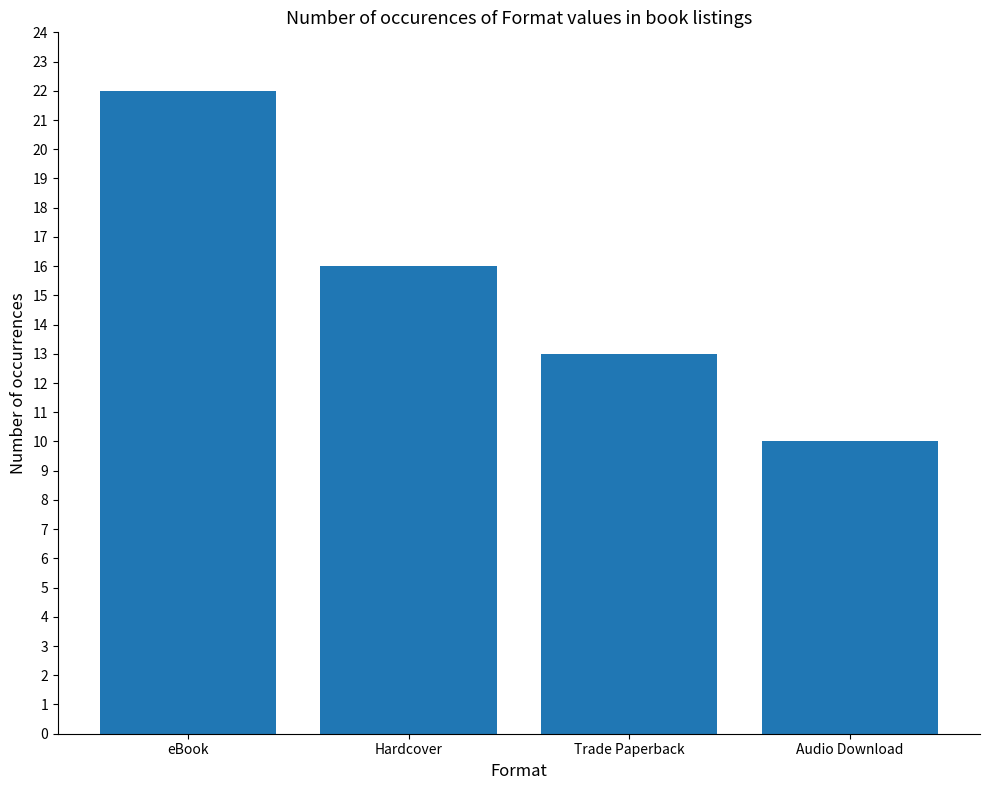

Where does the data first go above 16?

eBook